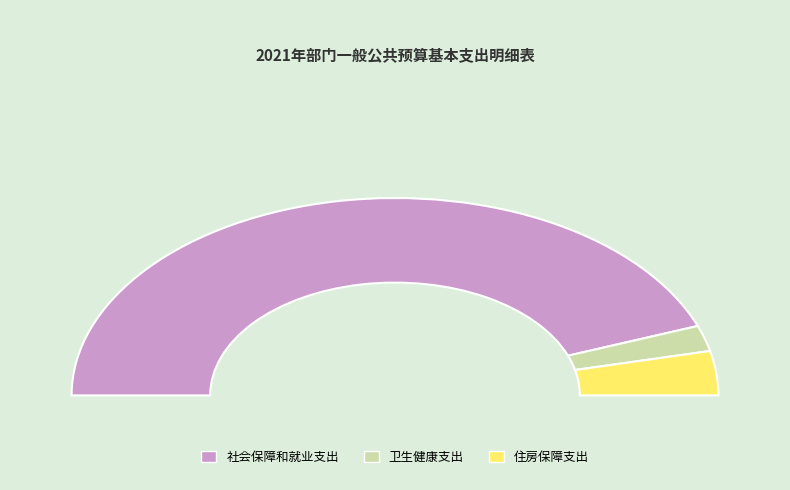

Do 住房保障支出 and 卫生健康支出 together represent more than half of the pie?

No